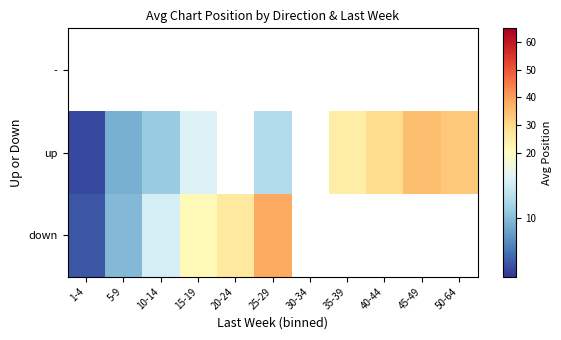

The down series shows 5.1 at 5-9. True or false?

False